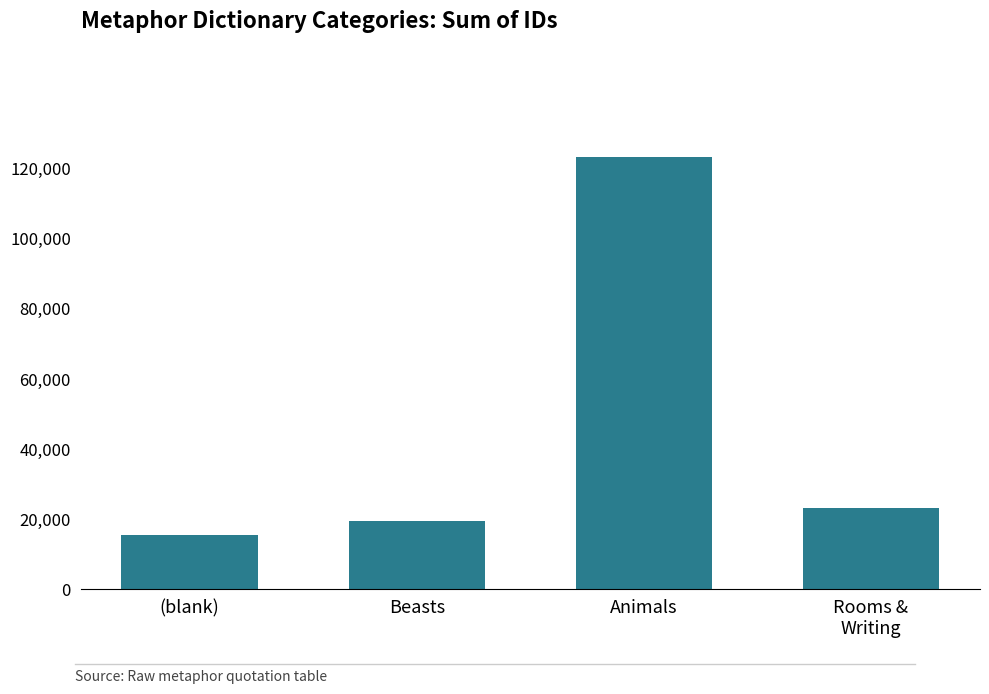

How many bars are there in total?

4